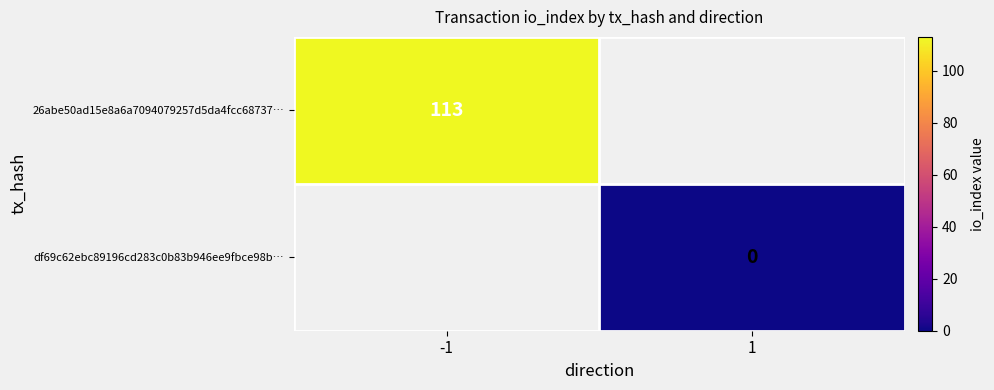

True or false: 26abe50ad15e8a6a7094079257d5da4fcc68737… has a value of 77 at -1.

False